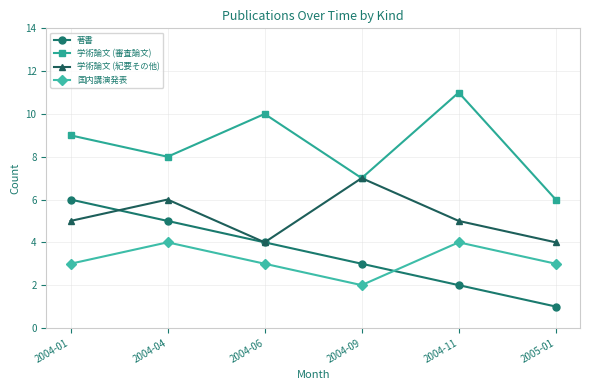

Which category has the lowest value across all series?

2005-01